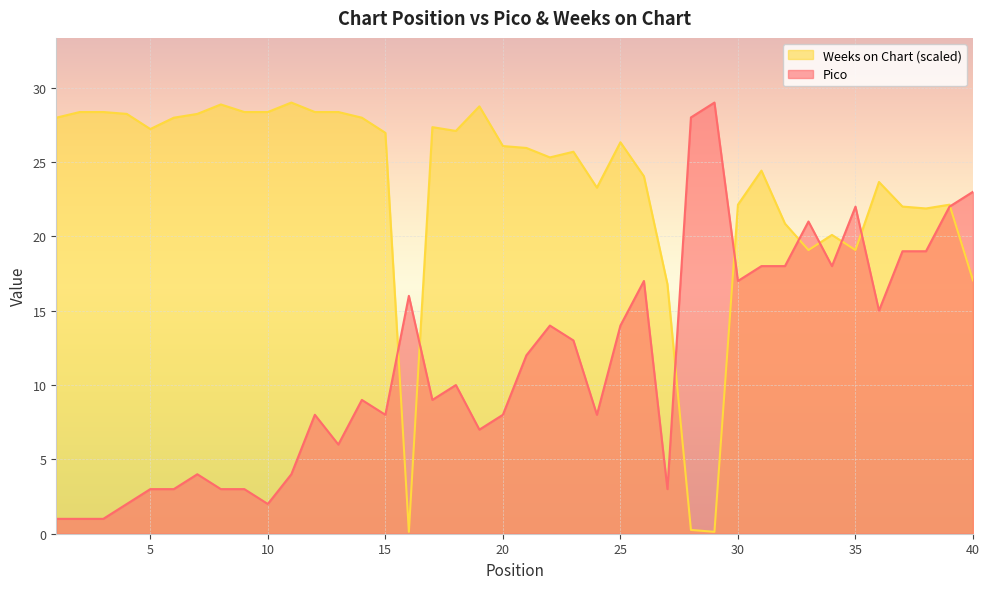

Reading right to left, what are all the values shown in this chart?

Pico: 40=23.0	39=22.0	38=19.0	37=19.0	36=15.0	35=22.0	34=18.0	33=21.0	32=18.0	31=18.0	30=17.0	29=29.0	28=28.0	27=3.0	26=17.0	25=14.0	24=8.0	23=13.0	22=14.0	21=12.0	20=8.0	19=7.0	18=10.0	17=9.0	16=16.0	15=8.0	14=9.0	13=6.0	12=8.0	11=4.0	10=2.0	9=3.0	8=3.0	7=4.0	6=3.0	5=3.0	4=2.0	3=1.0	2=1.0	1=1.0
Weeks on Chart: 40=17.0	39=22.1	38=21.9	37=22.0	36=23.7	35=19.1	34=20.1	33=19.1	32=20.9	31=24.4	30=22.1	29=0.1	28=0.3	27=16.8	26=24.0	25=26.3	24=23.3	23=25.7	22=25.3	21=25.9	20=26.1	19=28.7	18=27.1	17=27.3	16=0.1	15=27.0	14=28.0	13=28.4	12=28.4	11=29.0	10=28.4	9=28.4	8=28.9	7=28.2	6=28.0	5=27.2	4=28.2	3=28.4	2=28.4	1=28.0